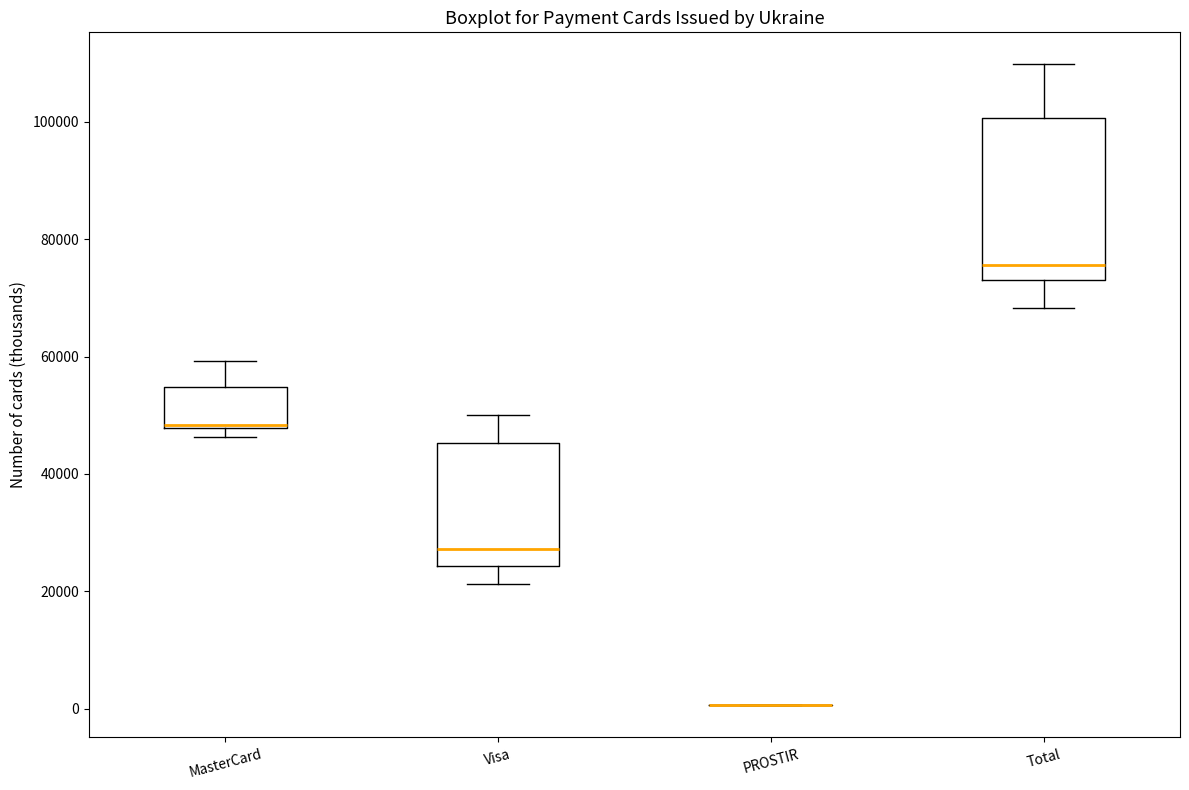

Reading left to right, read every box against the y-axis: the position of its median line, the range the box covers, and the ends of its whiskers. The values are not printed on the chart, so give them approximately, as read against the axis.

MasterCard: median 48000, box 48000 to 54000, whiskers 46000 to 60000
Visa: median 28000, box 24000 to 46000, whiskers 22000 to 50000
PROSTIR: box collapsed to a line at 0, whiskers 0 to 0
Total: median 76000, box 72000 to 100000, whiskers 68000 to 110000